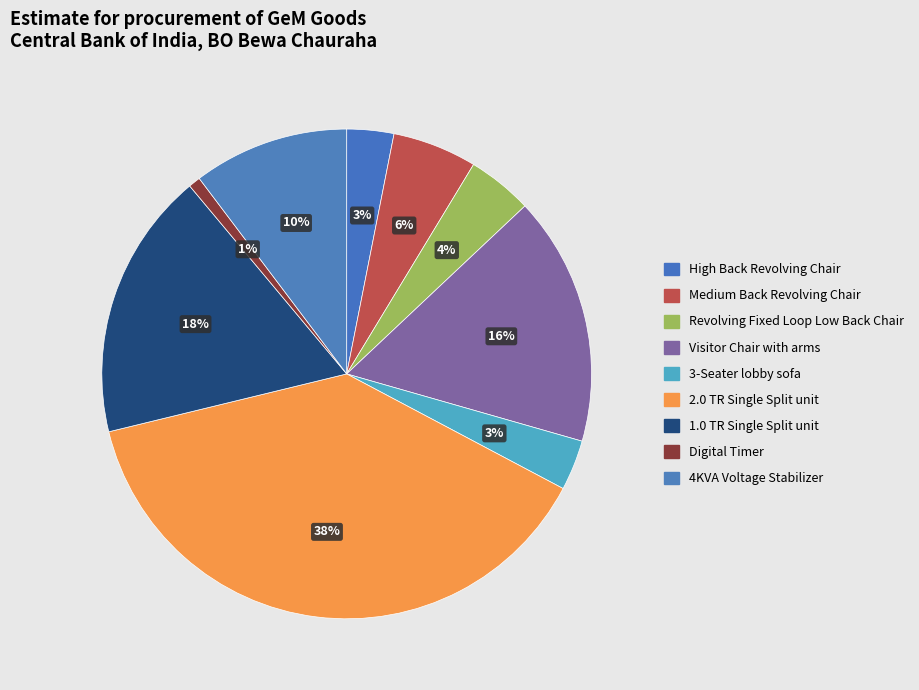

How many segments does this pie chart have?

9